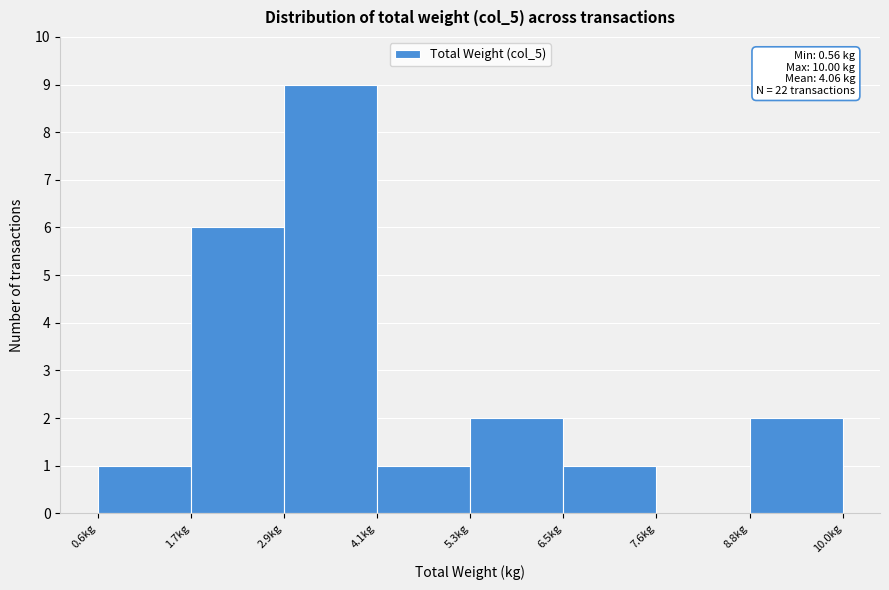

Over which range of the x-axis is the bar tallest?

2.92 to 4.10